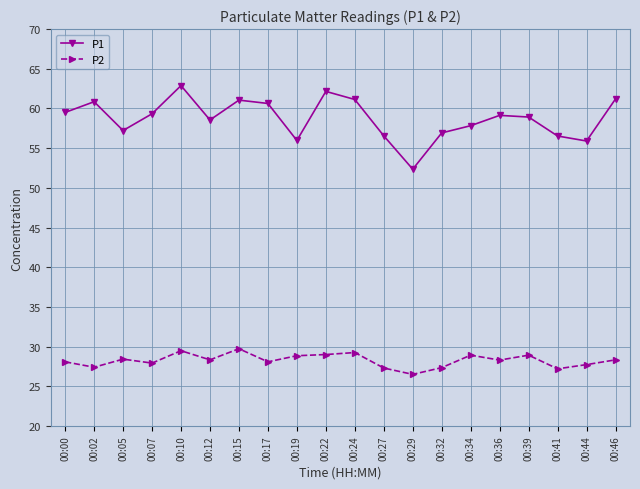

What is the value of the P2 point at the 16th from the left?

28.3